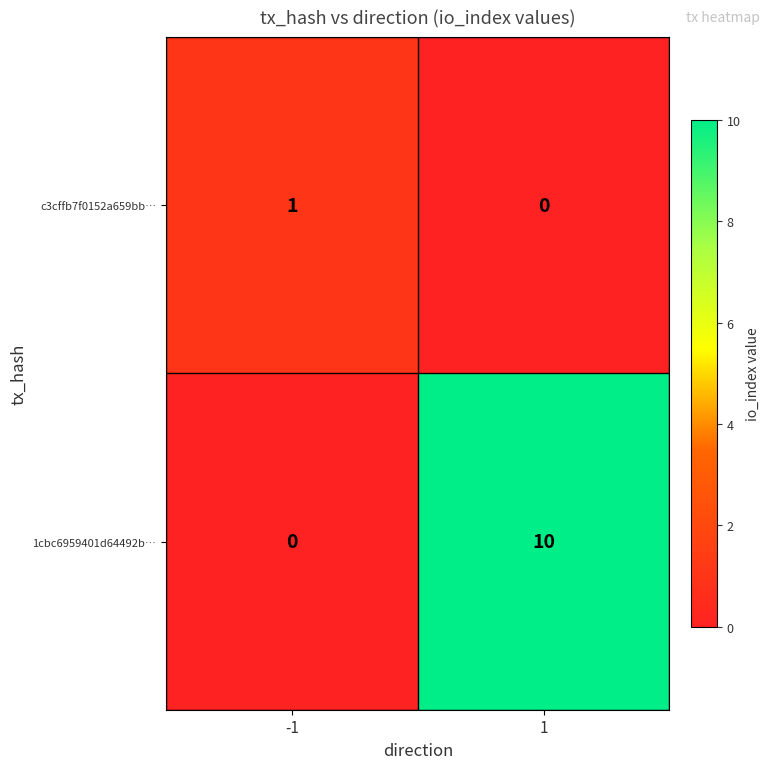

The value of 1cbc6959401d64492b… at 1 is 10. True or false?

True